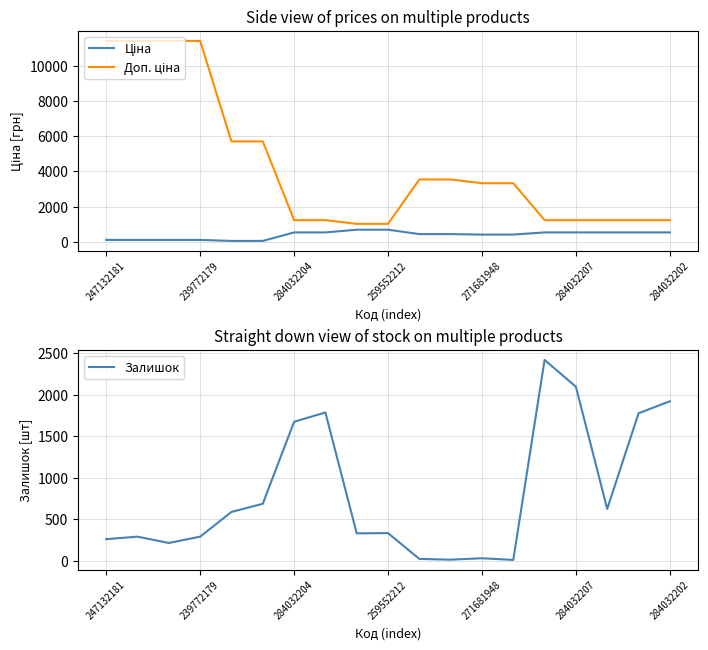

What position from the right is 247132181?

19